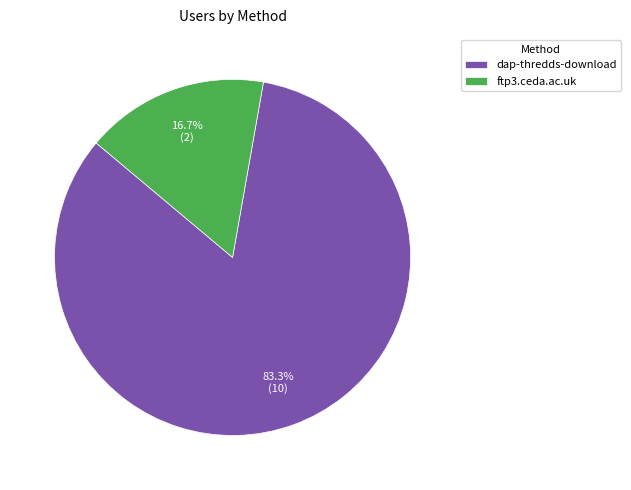

Approximately how many times larger is the value at ftp3.ceda.ac.uk compared to dap-thredds-download?

0.2